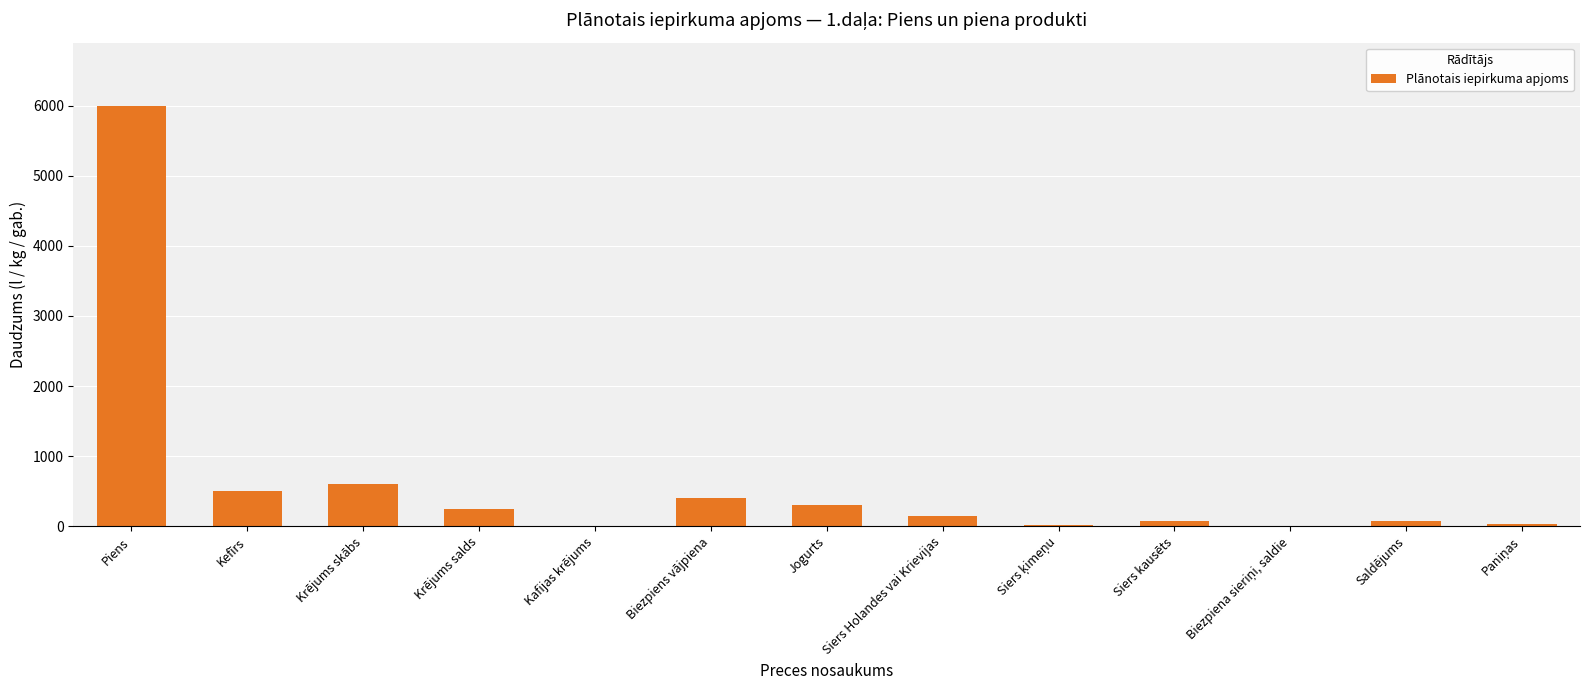

How many data points does each series have?

13